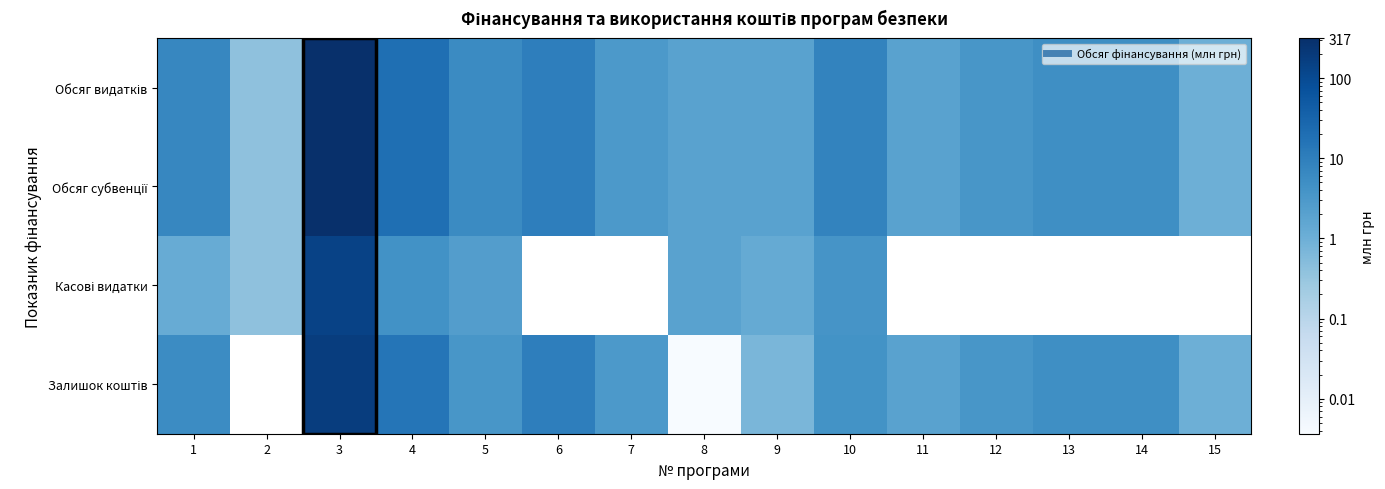

The value of Обсяг субвенції at 15 is 1.0. True or false?

True